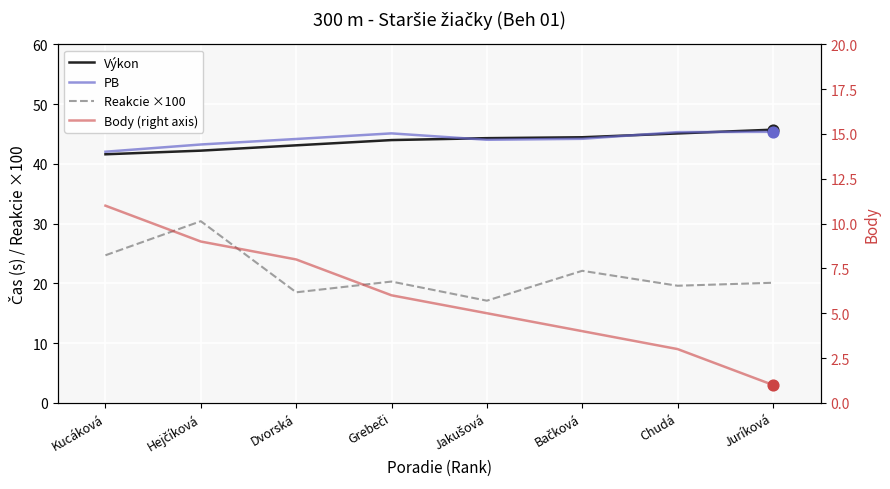

Which series has the widest spread of Y values?

Reakcie ×100